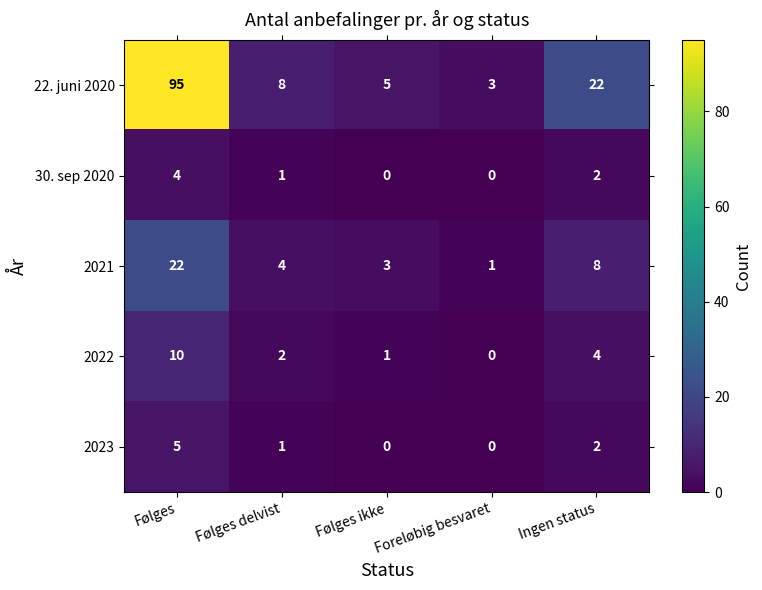

How many categories are shown in the chart?

5